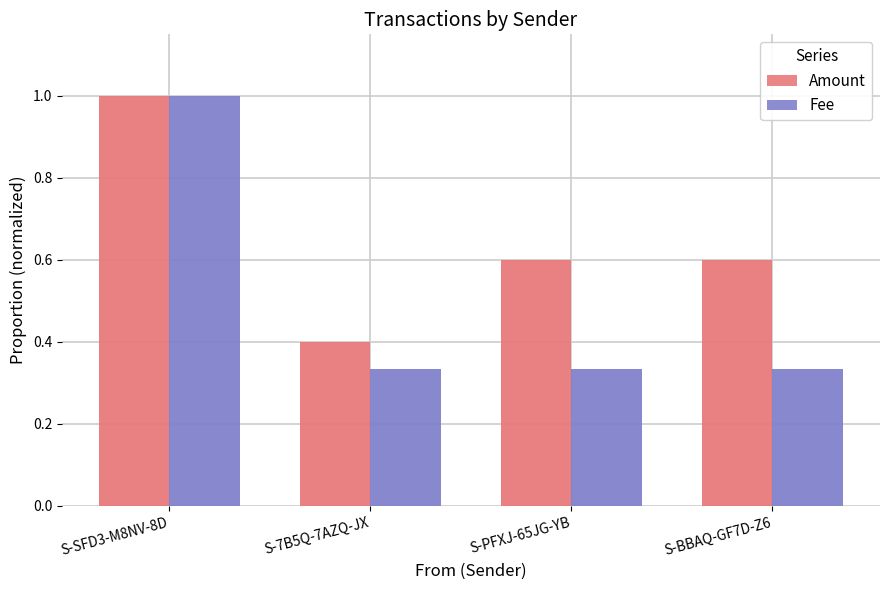

Which label corresponds to the largest value in the chart?

S-SFD3-M8NV-8D